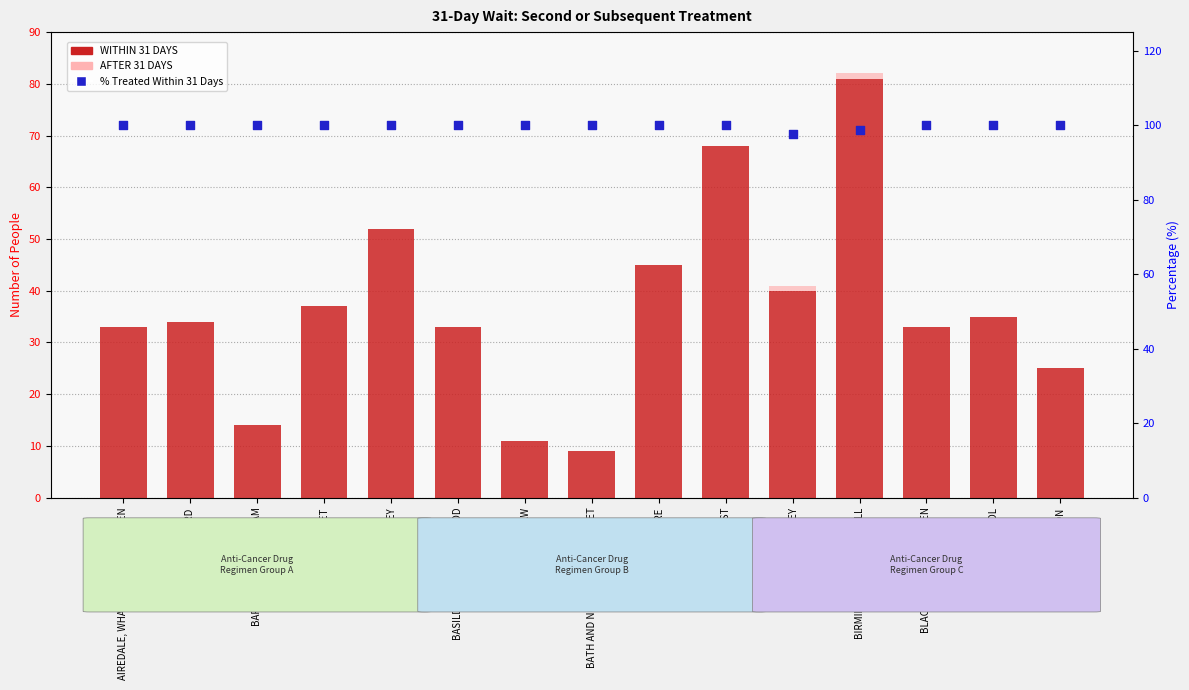

Which series reaches the minimum Y coordinate?

AFTER 31 DAYS